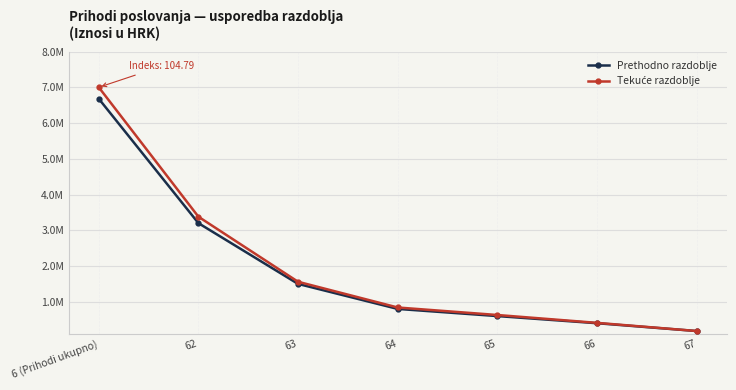

True or false: Tekuće razdoblje has more than 1 points higher than both neighbors.

False